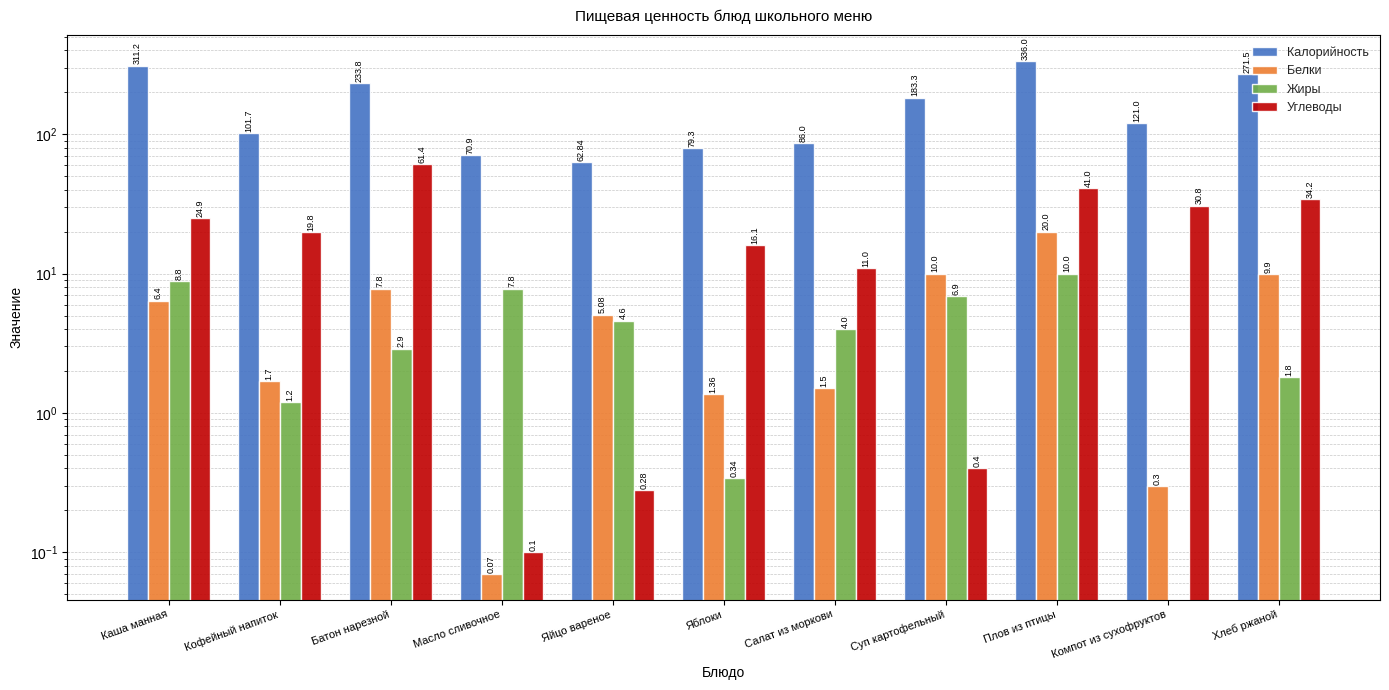

Rank the series by their maximum value, from lowest to highest.

Жиры, Белки, Углеводы, Калорийность